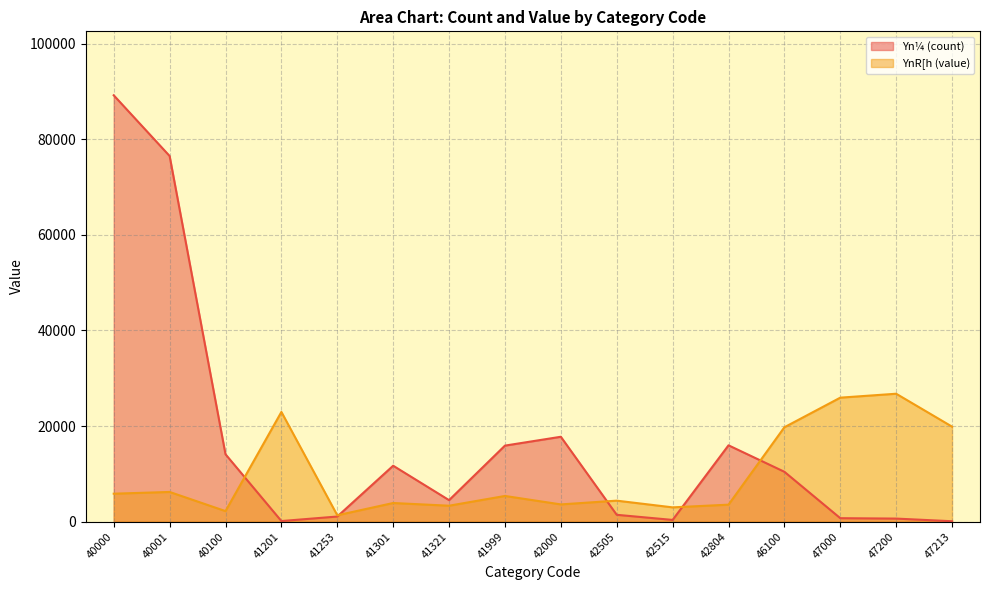

Is the value of YnR[h (value) at 41253 greater than the value of Yn¼ (count) at 42505?

No